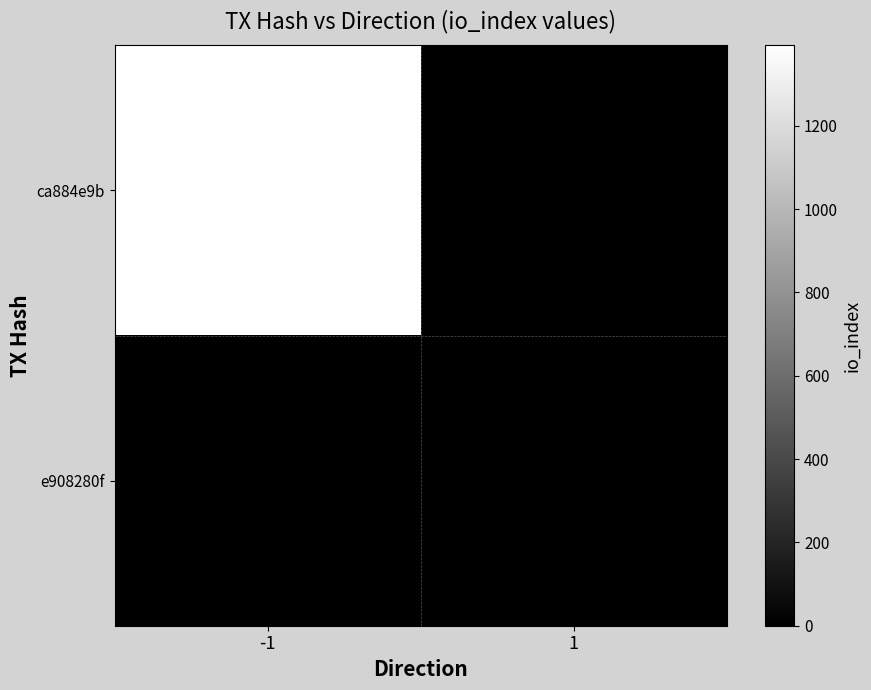

Reading left to right, transcribe all the data shown in this chart.

ca884e9b: -1=1393	1=0
e908280f: -1=0	1=0